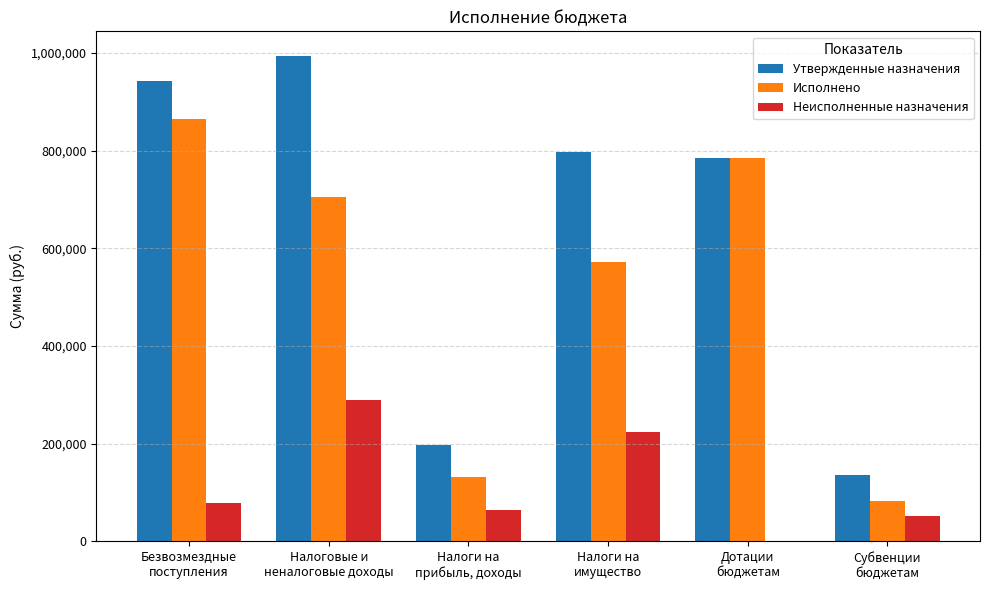

What is the maximum value for Исполнено?

865239.8